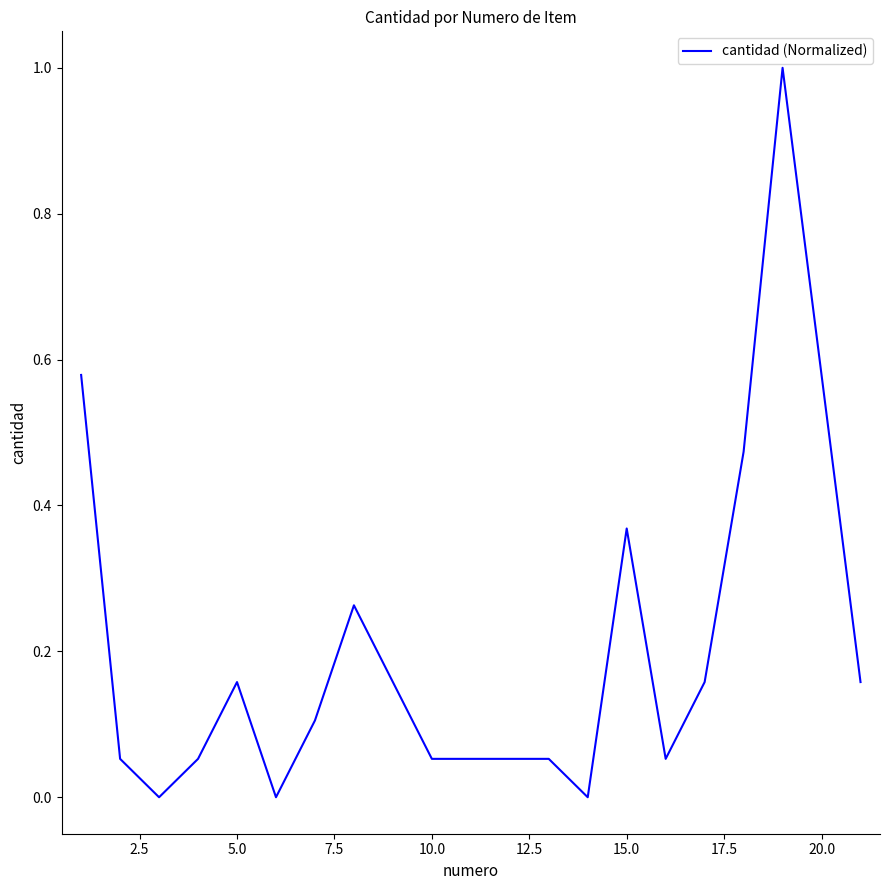

What is the difference between the second highest and second lowest values?

0.6